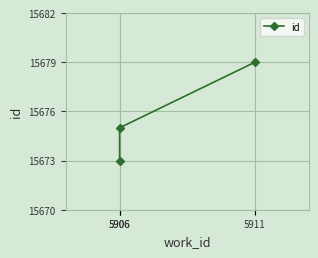

Where does the data first go above 15675?

5911